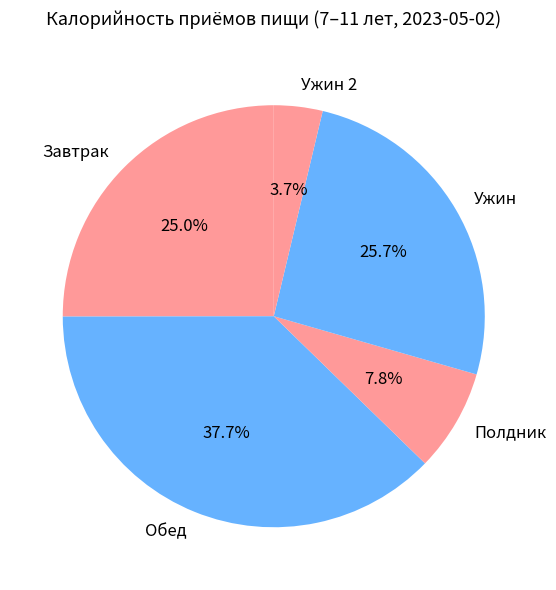

What is the smallest slice in the pie chart?

Ужин 2